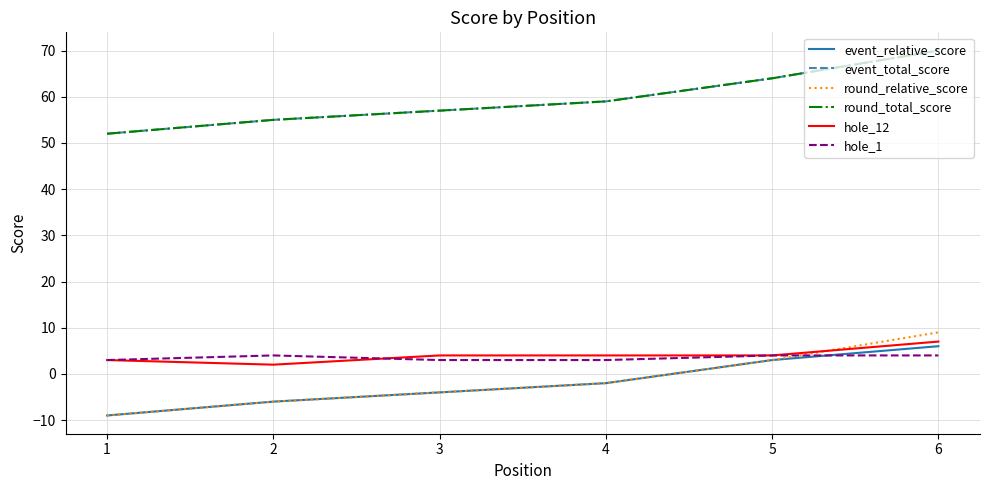

What is the sum of the round_total_score values at 5 and 3?

121